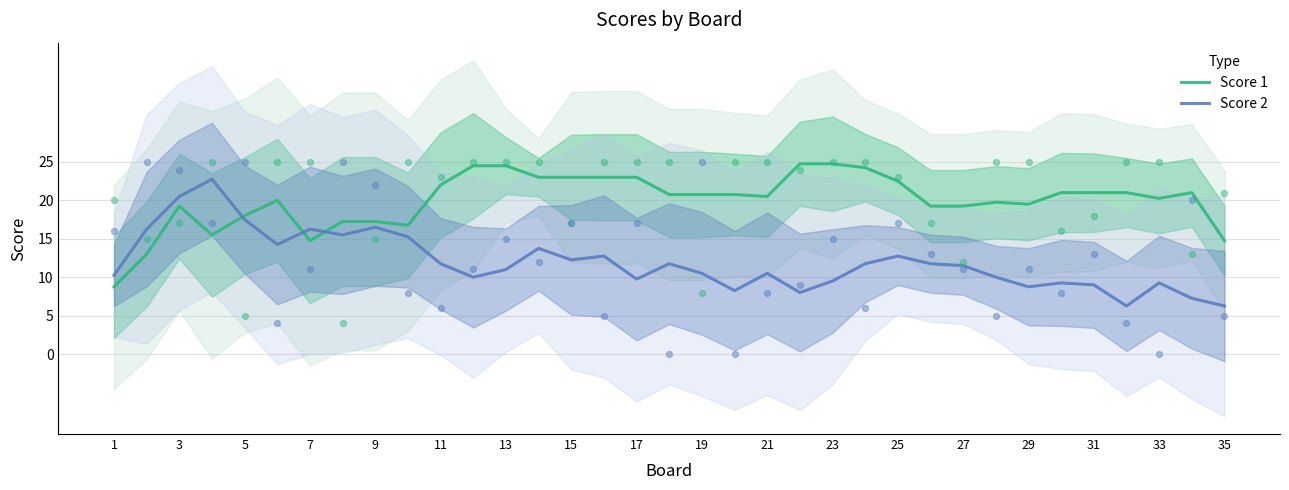

The value of Score 2 at 19 is 10.5. True or false?

True